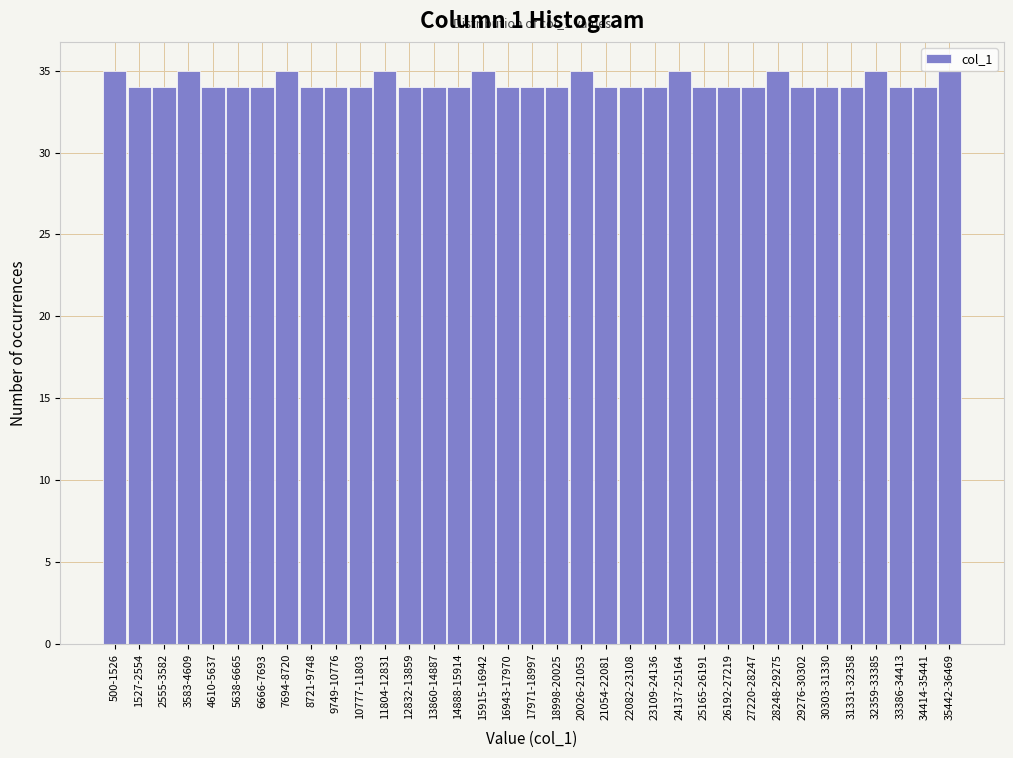

What is the sum of all values?

1200